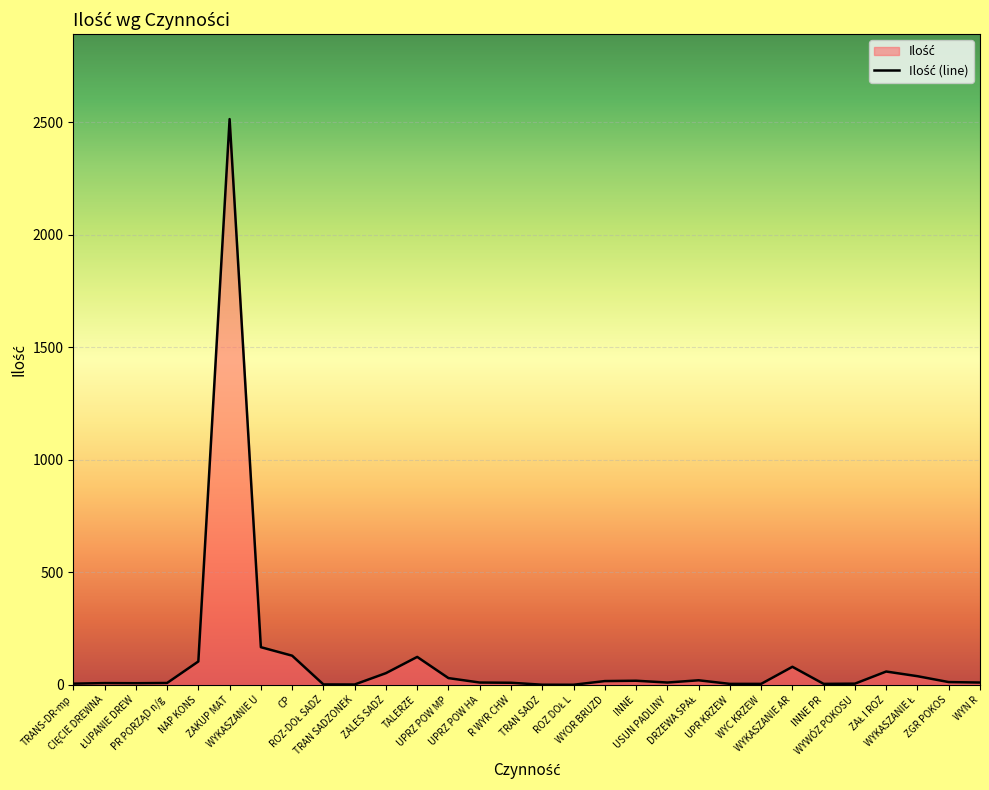

How many series are shown in this chart?

1